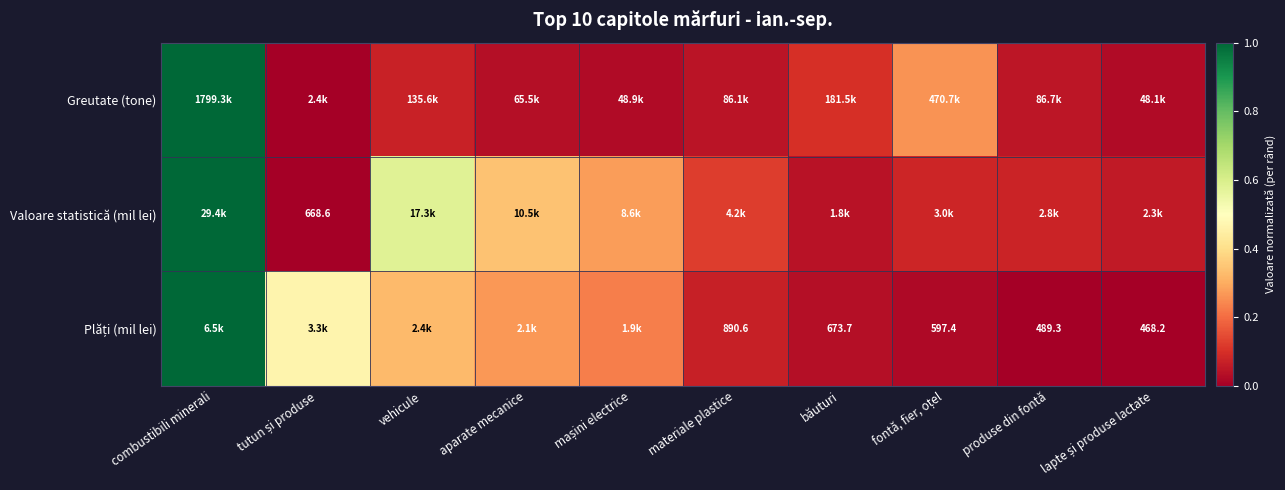

At which category is the sum across all series the highest?

combustibili minerali